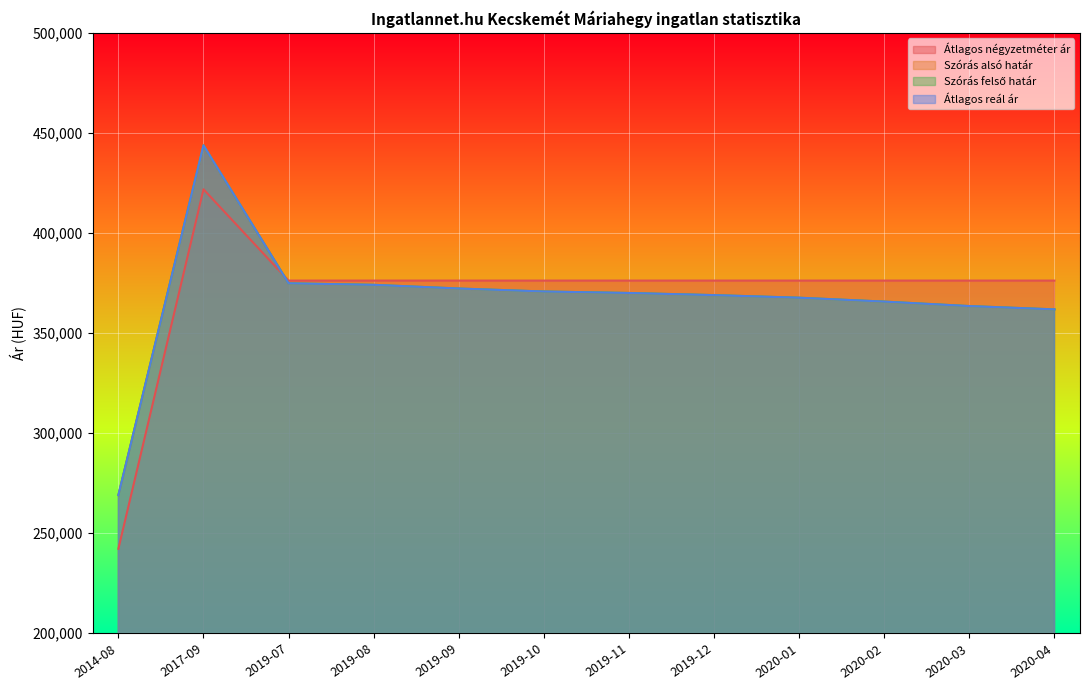

Which series has the largest range (max minus min)?

Átlagos négyzetméter ár